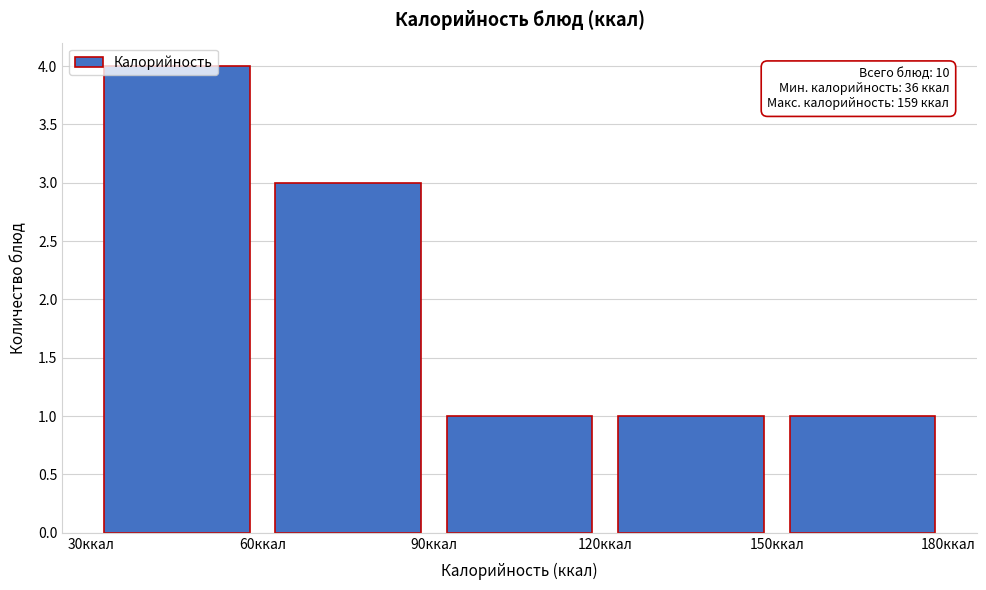

Over which range of the x-axis is the bar tallest?

30 to 60